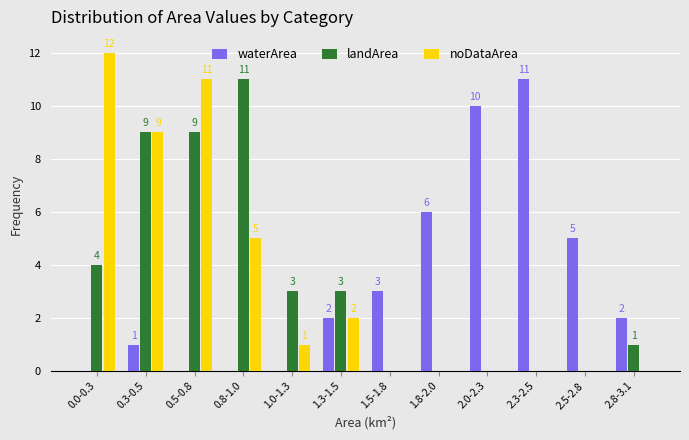

Reading right to left, extract all data points from this chart.

waterArea: 2.8-3.1=2	2.5-2.8=5	2.3-2.5=11	2.0-2.3=10	1.8-2.0=6	1.5-1.8=3	1.3-1.5=2	1.0-1.3=0	0.8-1.0=0	0.5-0.8=0	0.3-0.5=1	0.0-0.3=0
landArea: 2.8-3.1=1	2.5-2.8=0	2.3-2.5=0	2.0-2.3=0	1.8-2.0=0	1.5-1.8=0	1.3-1.5=3	1.0-1.3=3	0.8-1.0=11	0.5-0.8=9	0.3-0.5=9	0.0-0.3=4
noDataArea: 2.8-3.1=0	2.5-2.8=0	2.3-2.5=0	2.0-2.3=0	1.8-2.0=0	1.5-1.8=0	1.3-1.5=2	1.0-1.3=1	0.8-1.0=5	0.5-0.8=11	0.3-0.5=9	0.0-0.3=12